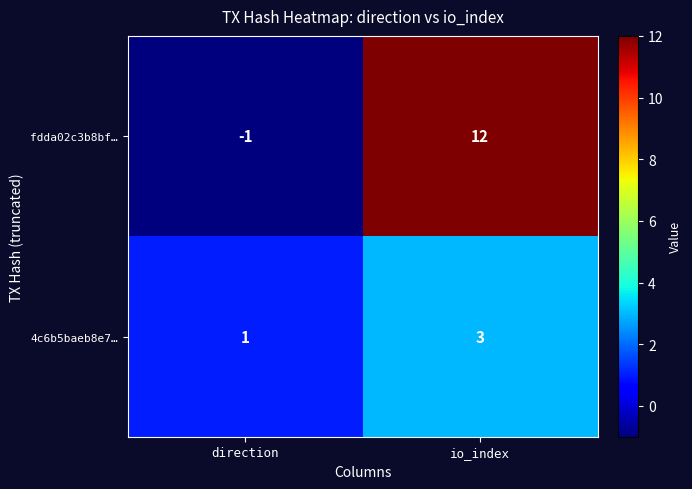

Which label corresponds to the smallest value in the chart?

direction